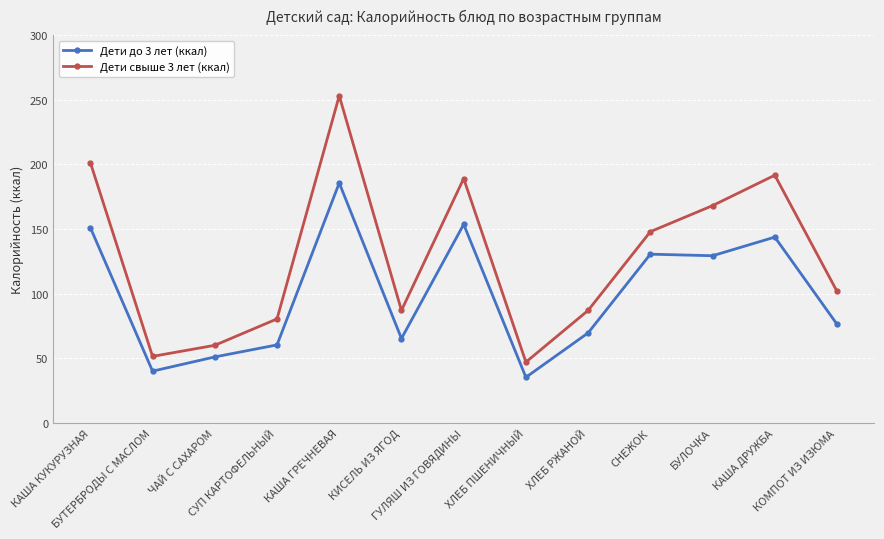

Count the number of categories in the chart.

13